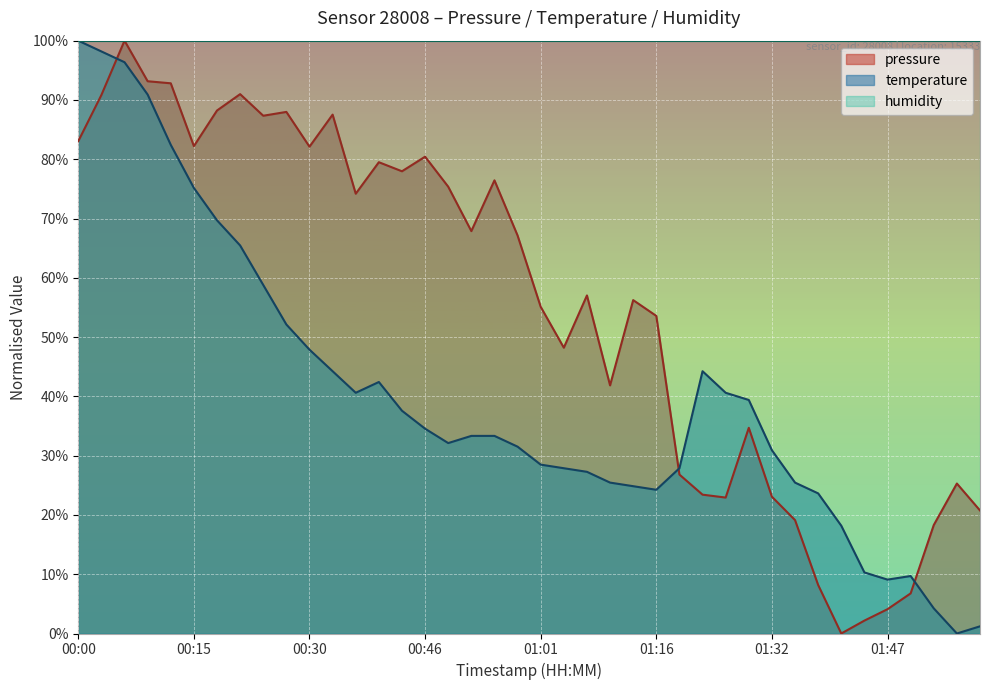

How many values in the pressure series are below 67?

20